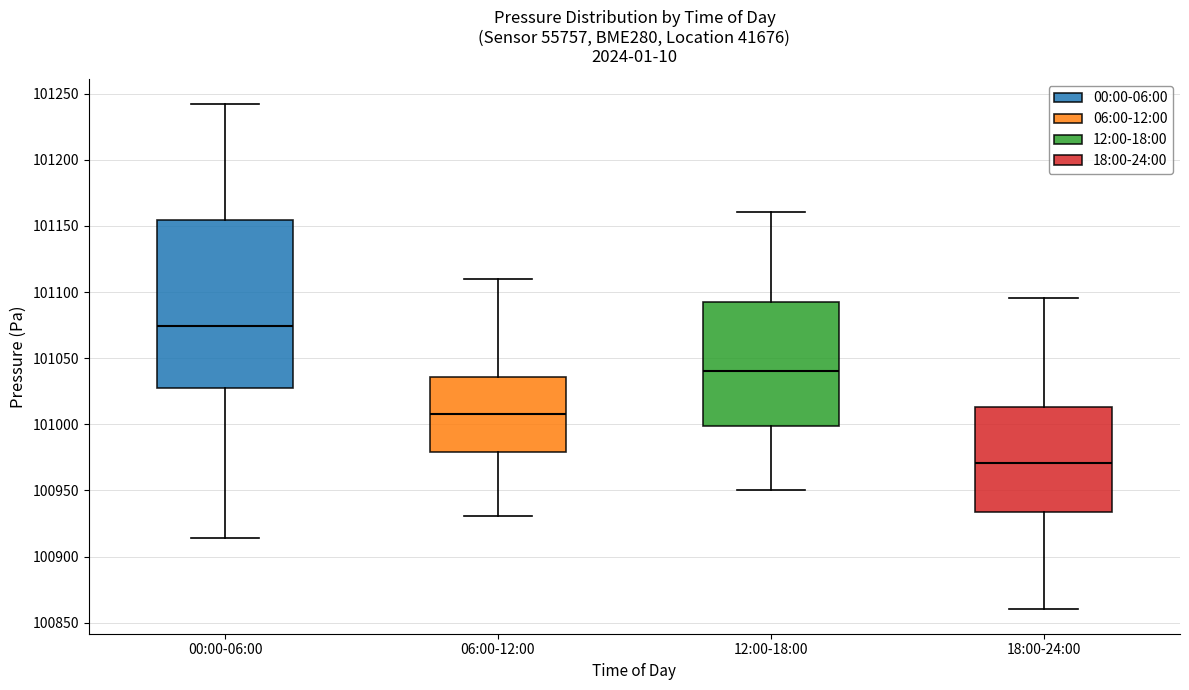

Reading left to right, read every box against the y-axis: the position of its median line, the range the box covers, and the ends of its whiskers. The values are not printed on the chart, so give them approximately, as read against the axis.

00:00-06:00: median 101075, box 101025 to 101155, whiskers 100915 to 101240
06:00-12:00: median 101010, box 100980 to 101035, whiskers 100930 to 101110
12:00-18:00: median 101040, box 101000 to 101090, whiskers 100950 to 101160
18:00-24:00: median 100970, box 100935 to 101015, whiskers 100860 to 101095